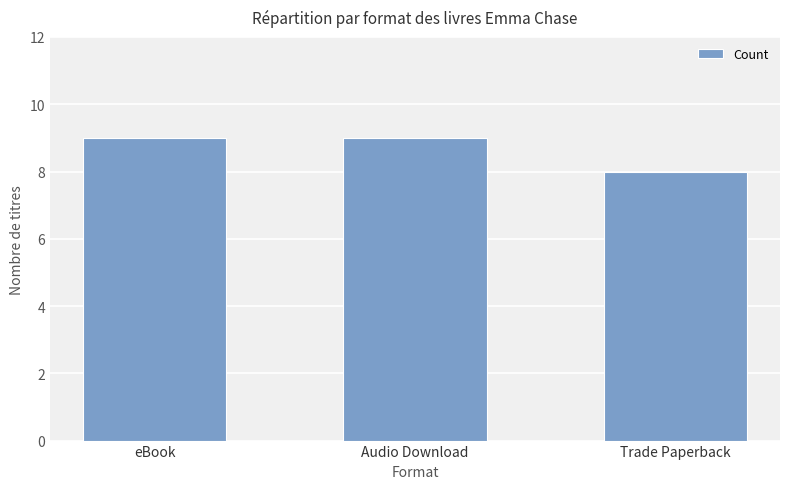

What is the minimum value shown in the chart?

8